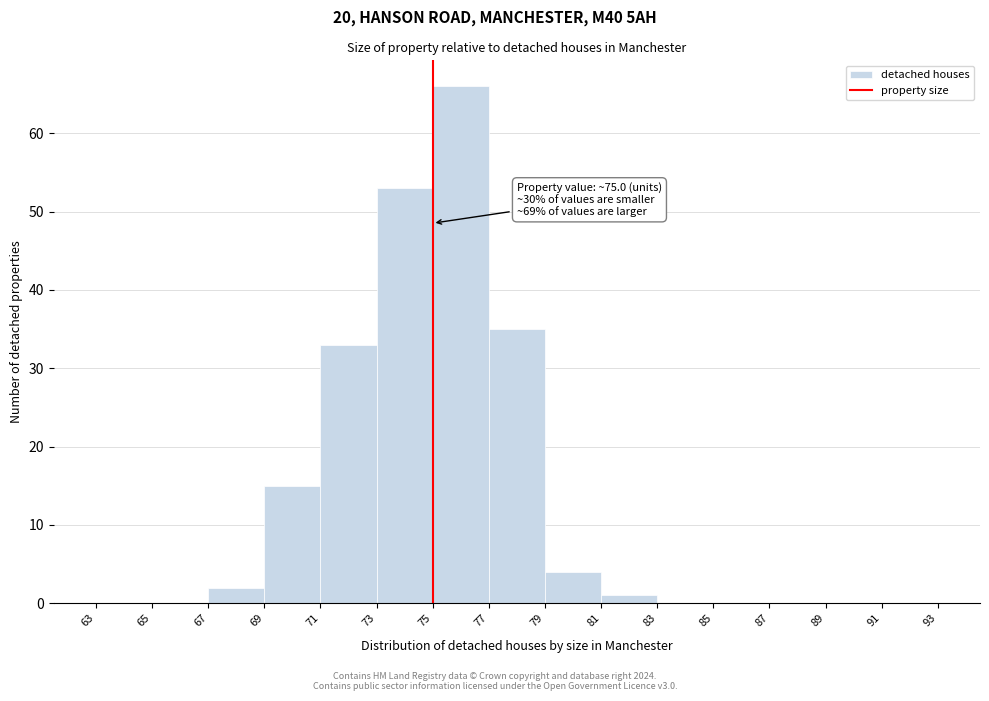

Which range on the x-axis has the tallest bar?

75 to 77